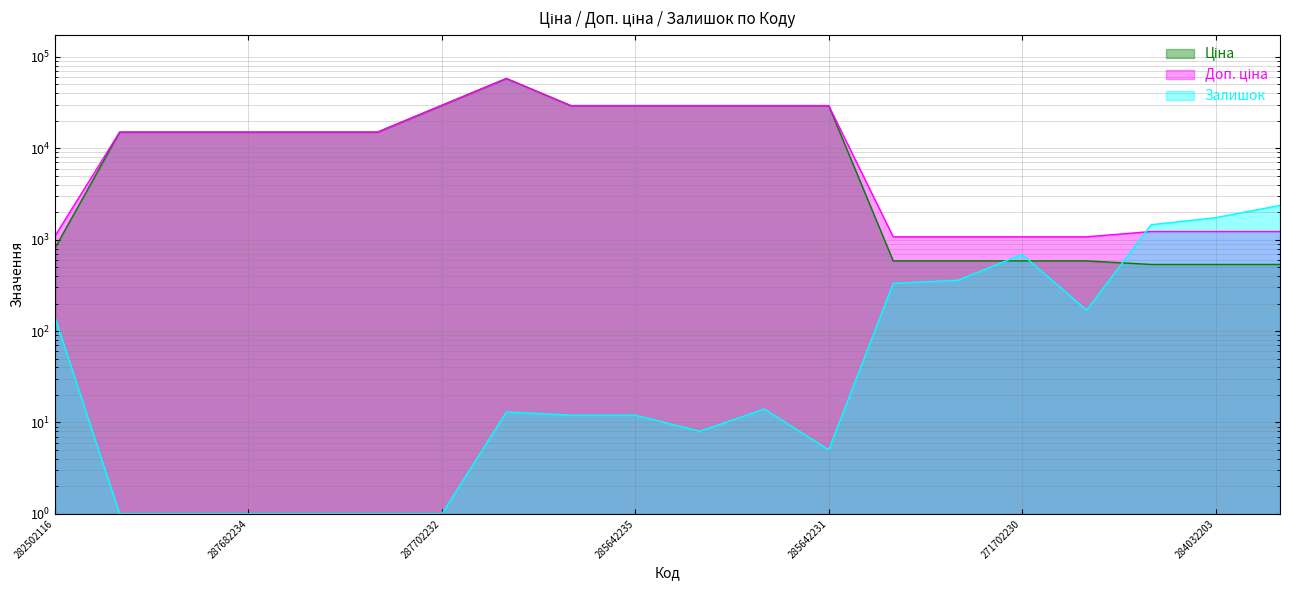

What is the sum of the Ціна values at 282502116 and 287682236?

15832.2